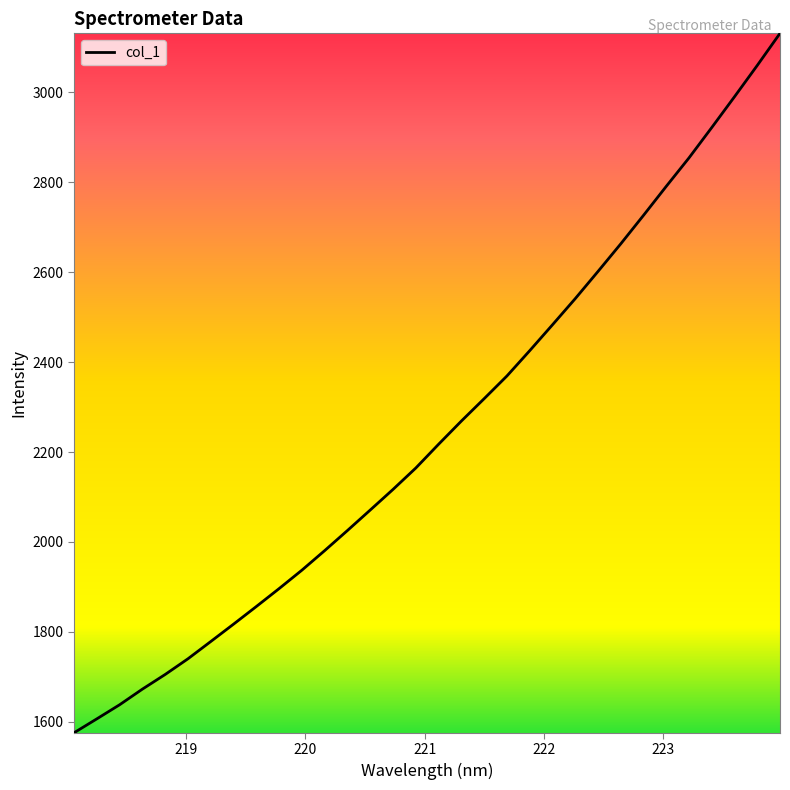

Reading right to left, extract all data points from this chart.

3131.4	3060.1	2990.4	2921.9	2854.4	2791.1	2726.5	2663.1	2601.7	2541.2	2483.0	2425.5	2369.2	2318.7	2269.0	2217.4	2164.6	2117.0	2071.2	2025.6	1980.9	1937.3	1896.3	1856.5	1817.2	1778.6	1740.2	1705.3	1672.6	1637.8	1606.5	1575.5